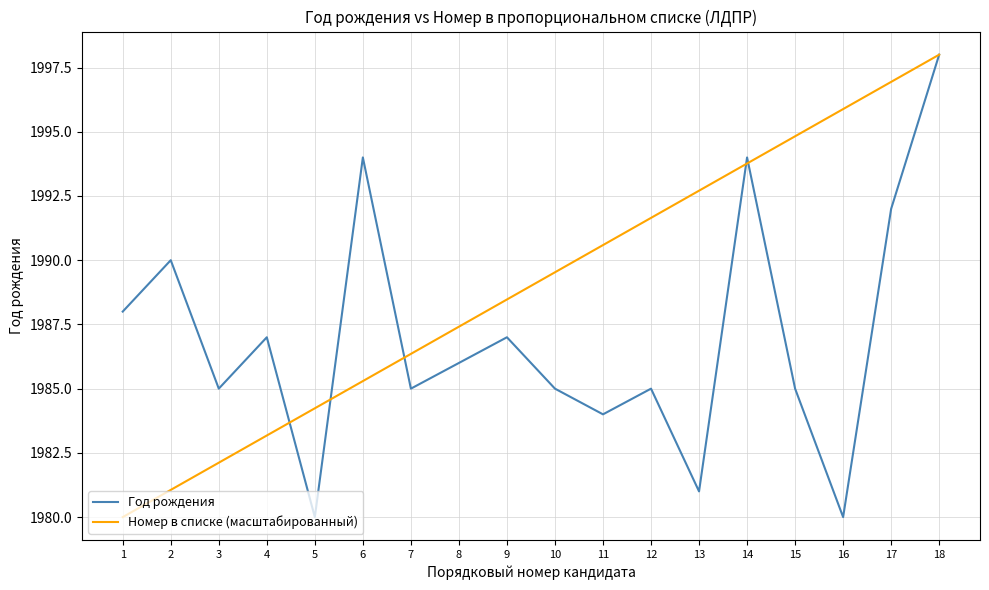

What is the sum of the Год рождения values at 18 and 12?

3983.0